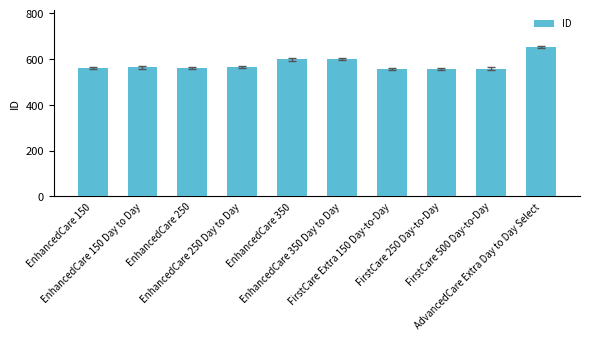

What is the smallest value displayed?

557